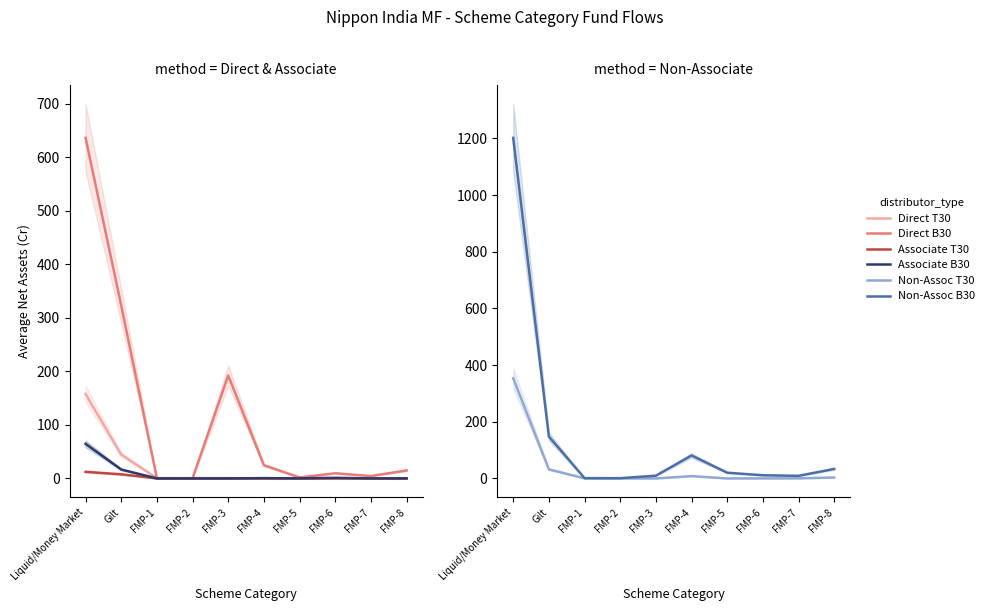

At FMP-7, list the series in order from smallest to largest.

Associate T30, Associate B30, Direct T30, Non-Assoc T30, Direct B30, Non-Assoc B30